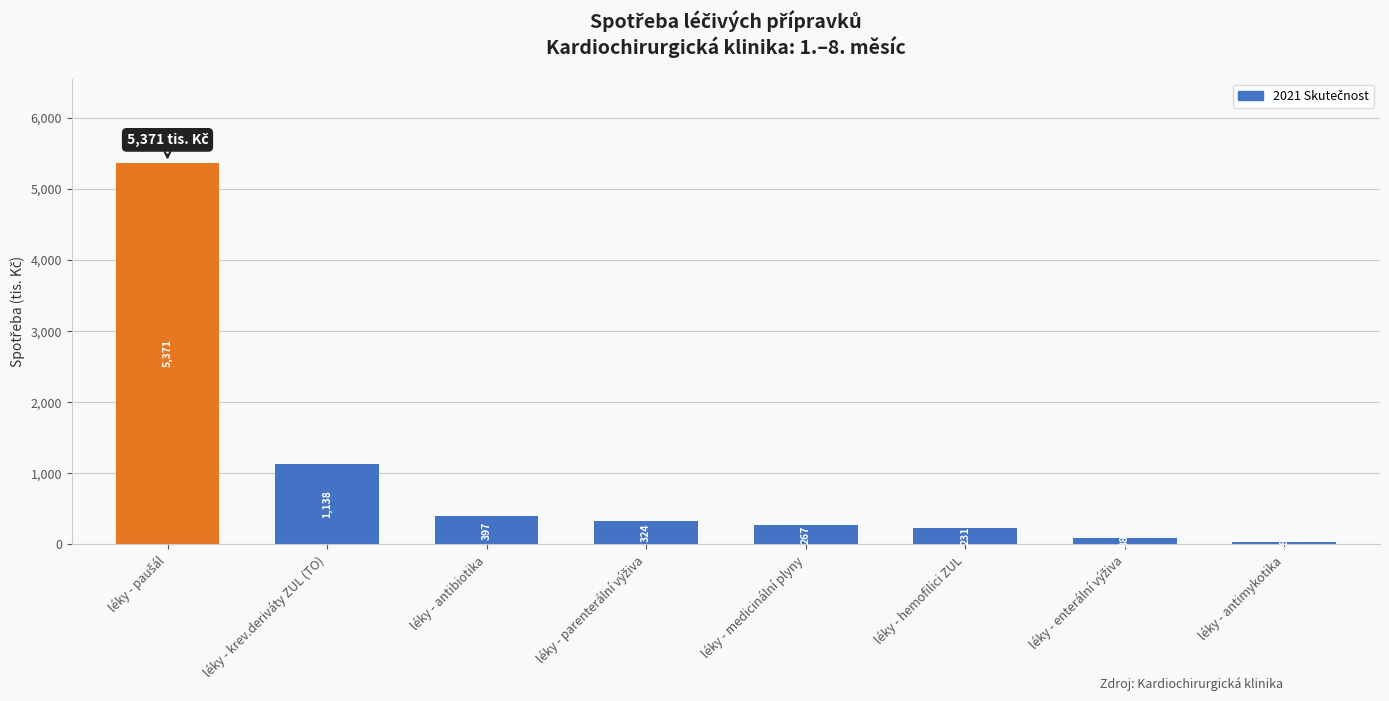

Between léky - hemofilici ZUL and léky - krev.deriváty ZUL (TO), which is larger?

léky - krev.deriváty ZUL (TO)